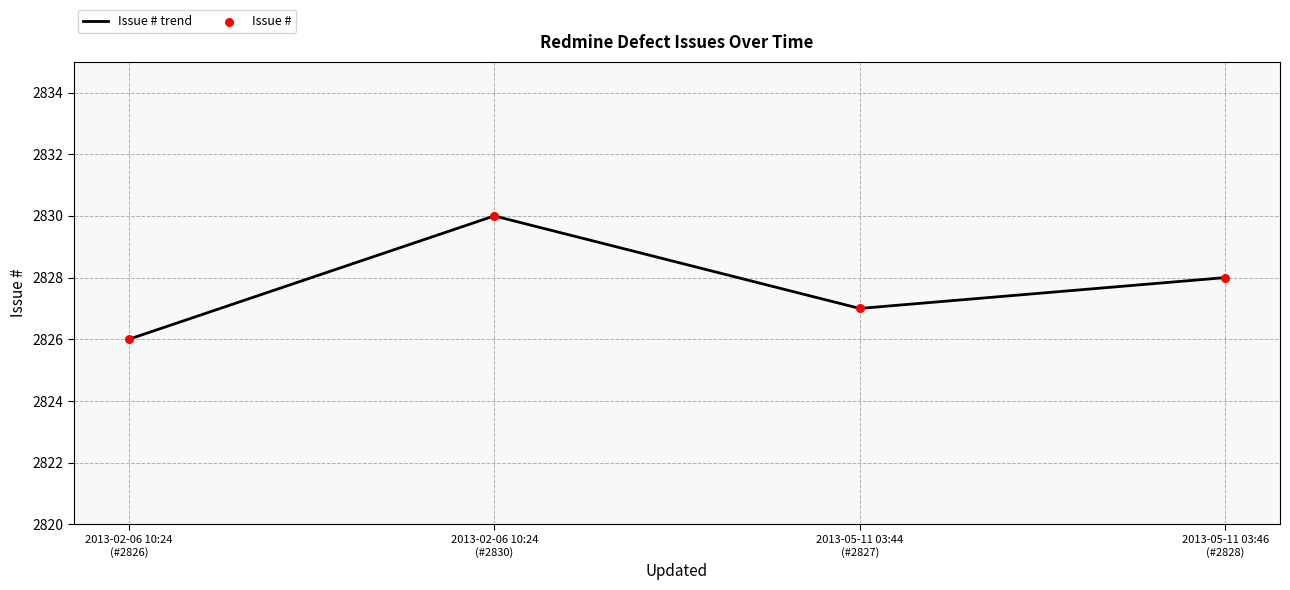

What is the minimum value shown in the chart?

2826